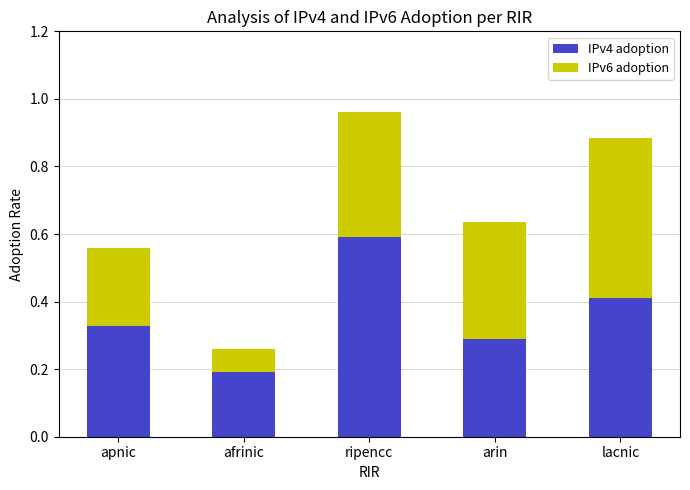

How many categories are shown in the chart?

5